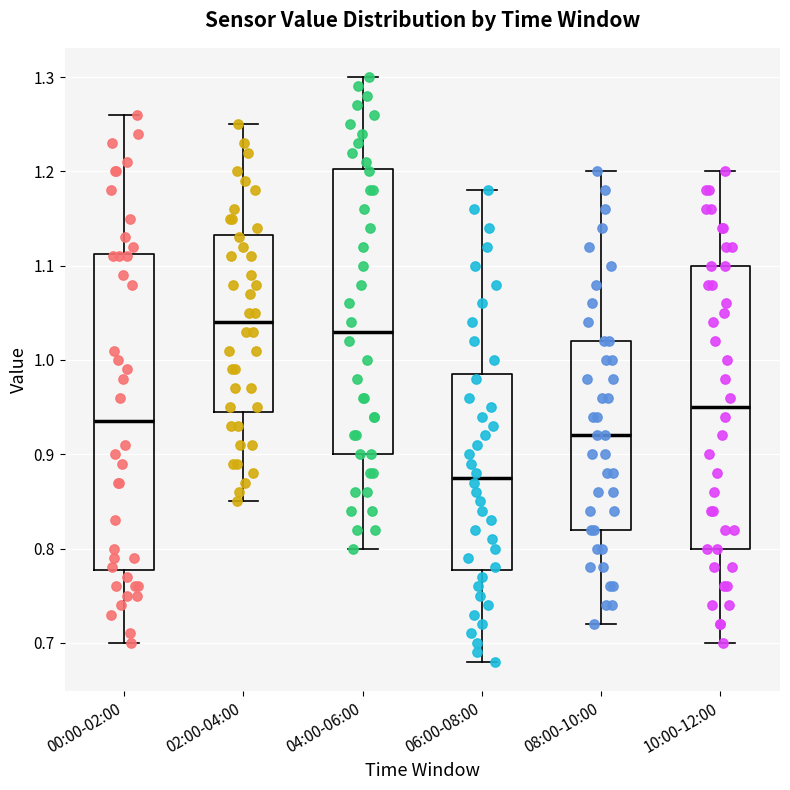

Which box is the tallest, from its lower edge to its upper edge?

00:00-02:00